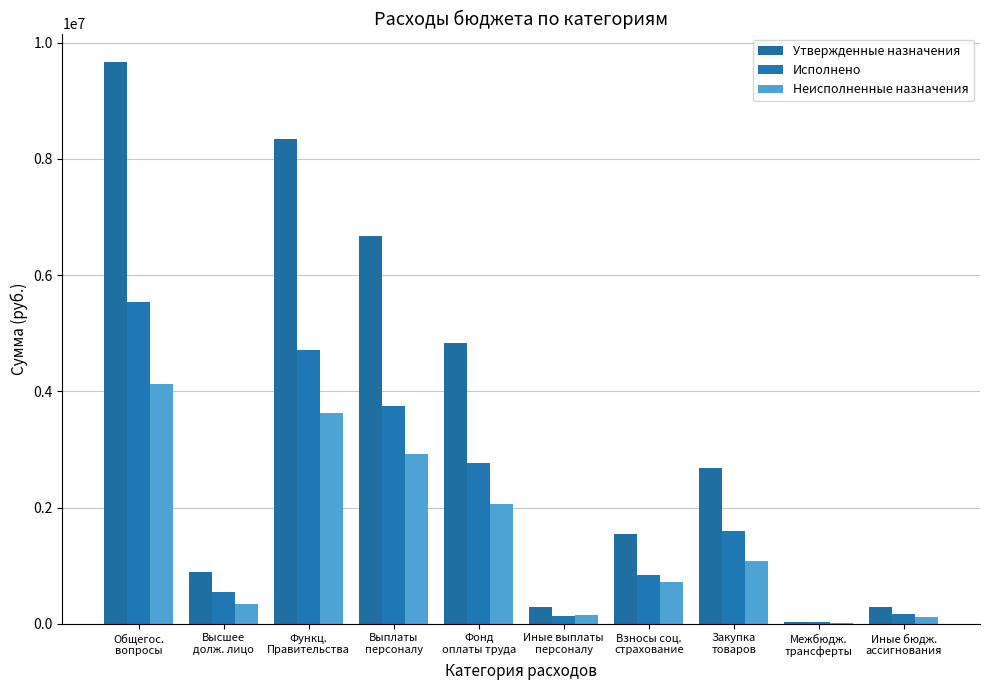

List the series in order of their peak value, highest first.

Утвержденные назначения, Исполнено, Неисполненные назначения